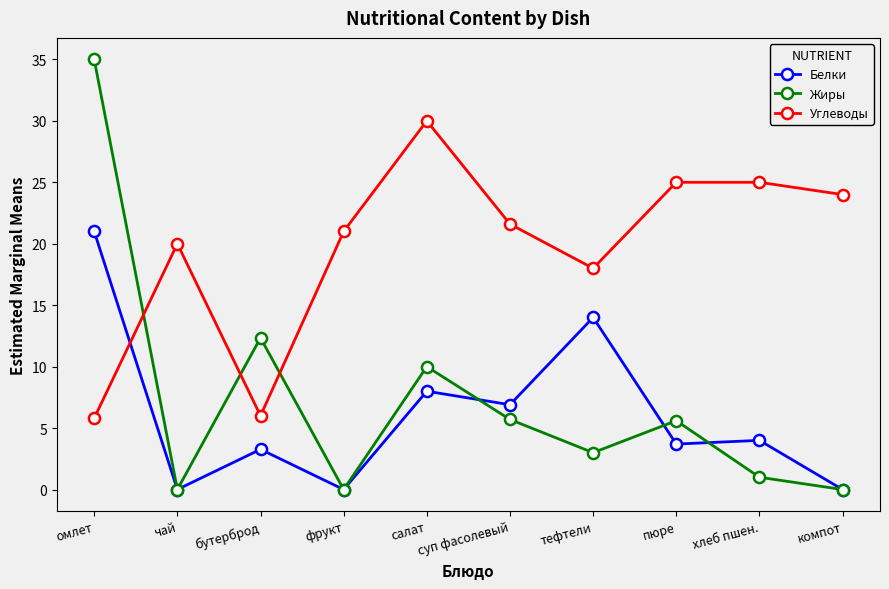

How many intersections are there between Углеводы and Белки?

1